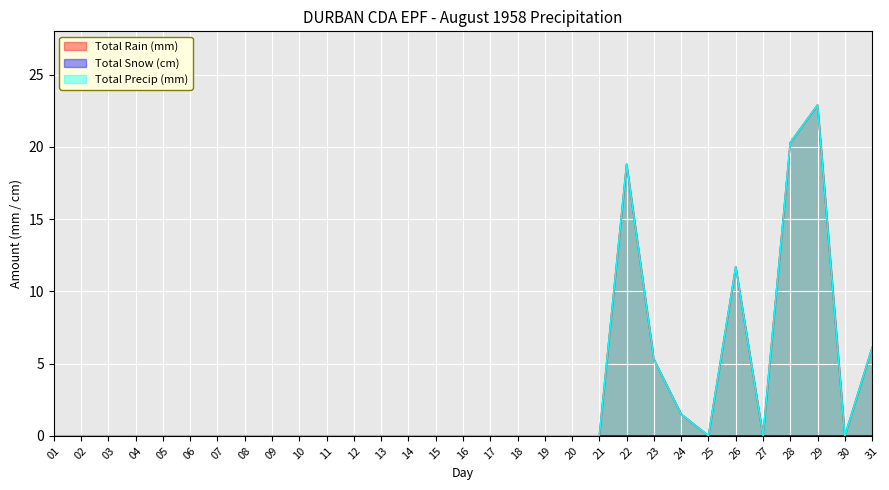

What is the difference between the Total Precip (mm) values at 18 and 22?

18.8